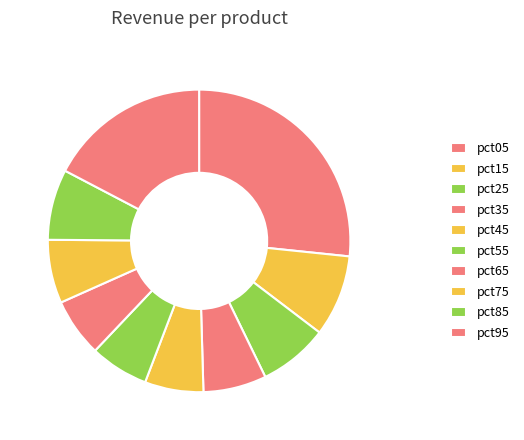

To the nearest percent, what is the difference between the largest and smallest slice percentages?

20%